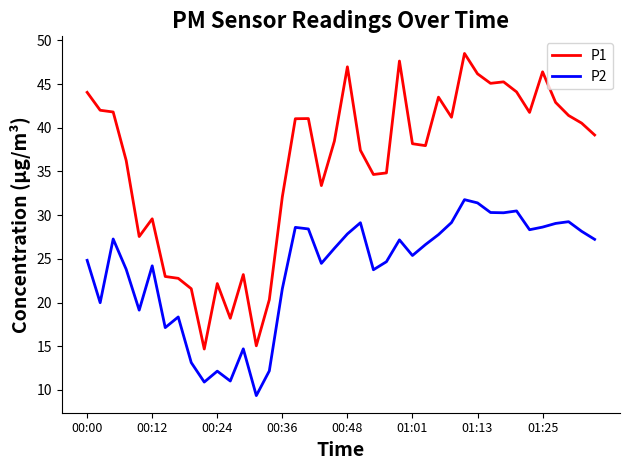

True or false: P1 and P2 intersect in this chart.

False